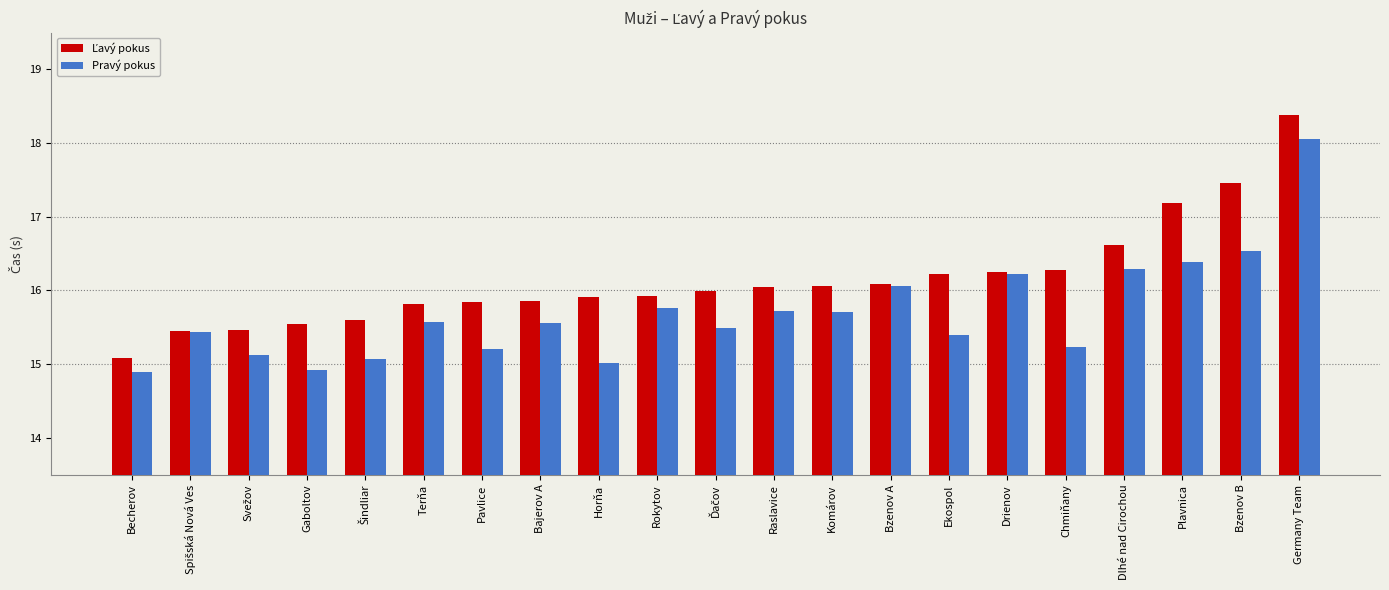

At how many categories does at least one series exceed 17?

3